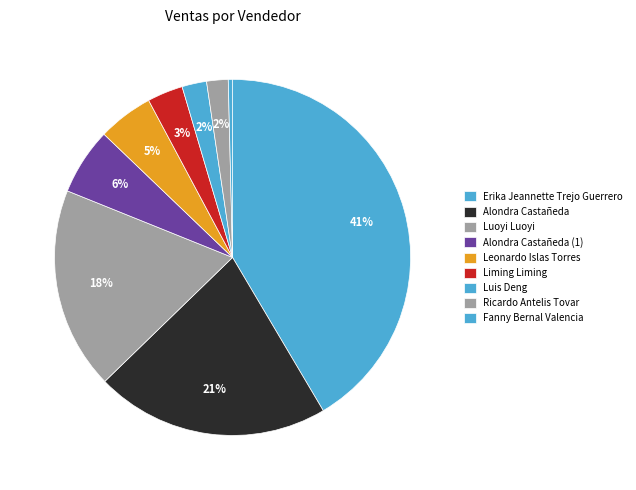

What percentage is the Alondra Castañeda (1) slice, to the nearest percent?

6%